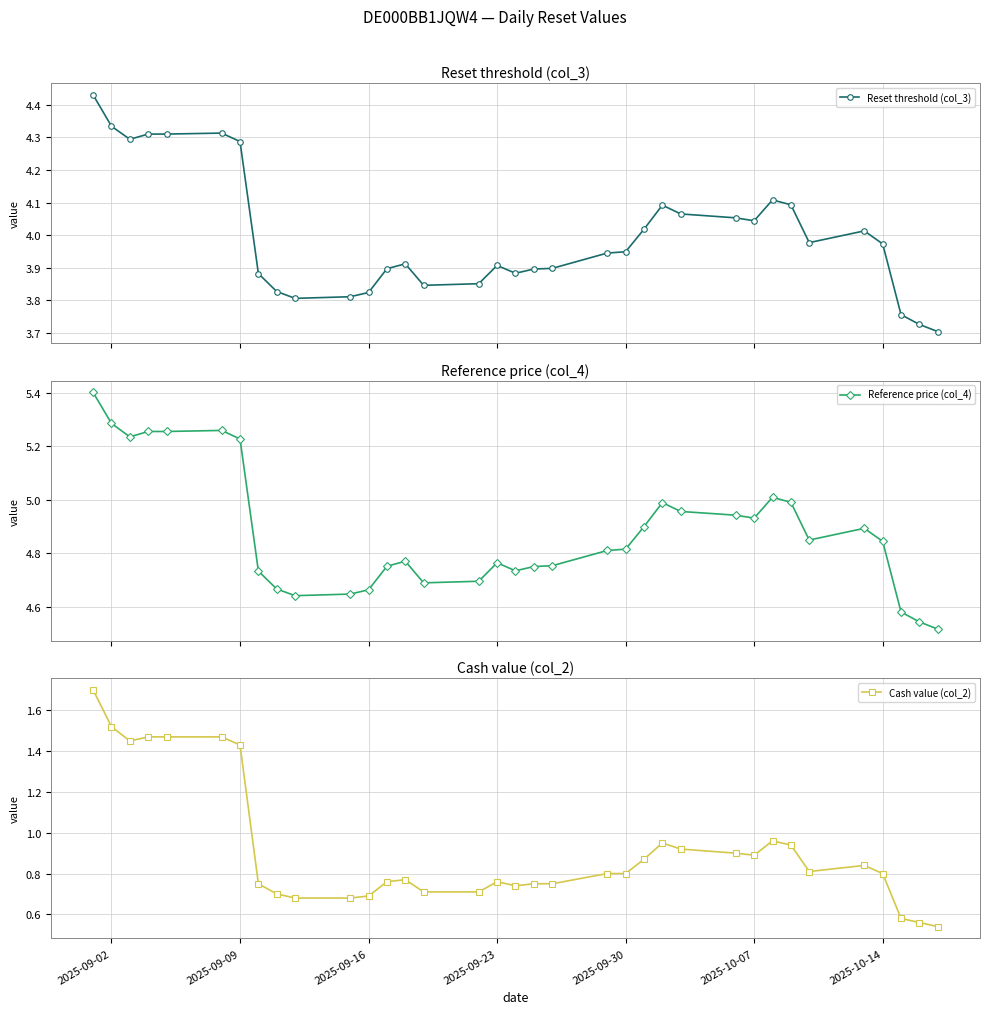

What is the maximum value for Reference price (col_4)?

5.4